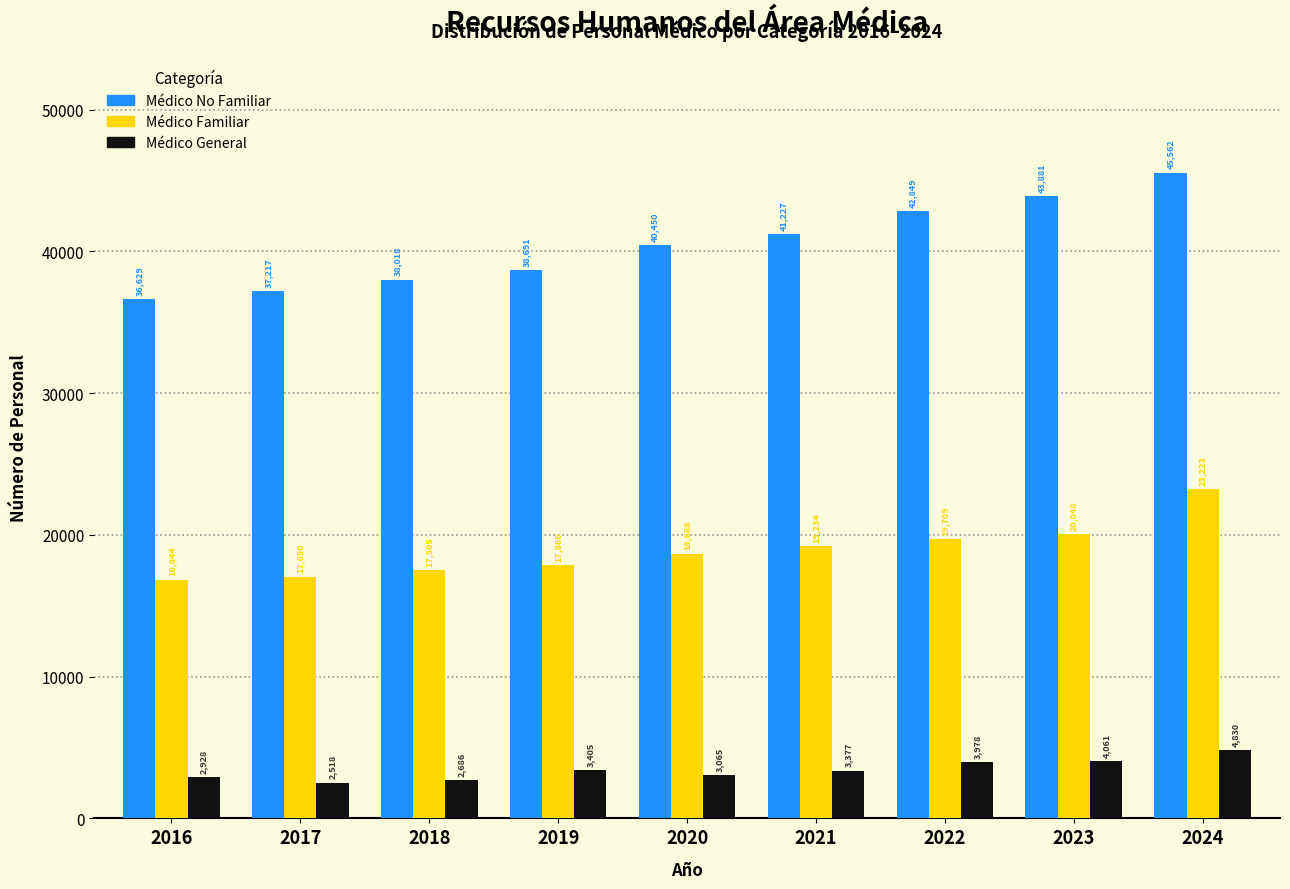

Reading left to right, what are all the values shown in this chart?

Médico No Familiar: 36629	37217	38018	38691	40450	41227	42849	43881	45562
Médico Familiar: 16844	17050	17505	17866	18688	19234	19709	20048	23223
Médico General: 2928	2518	2686	3405	3065	3377	3978	4061	4830